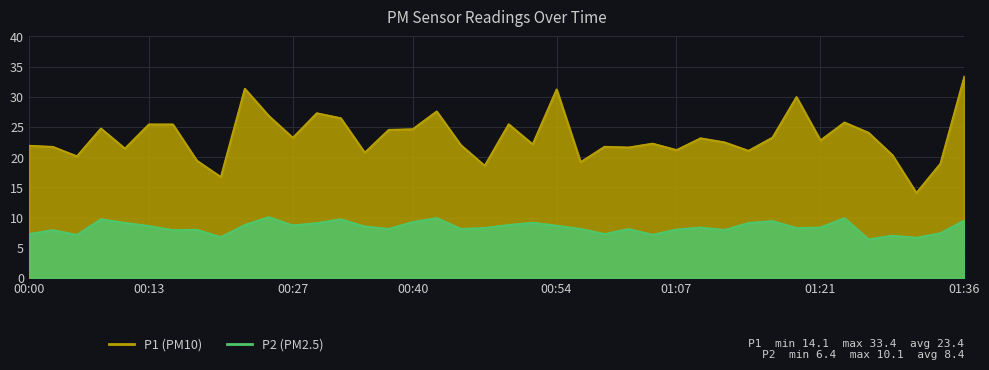

List the series in order of their overall mean, highest first.

P1, P2